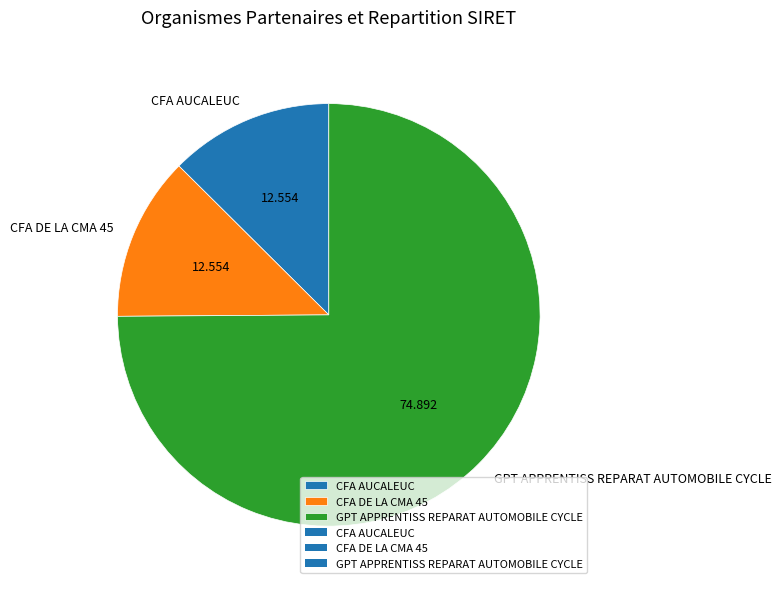

True or false: CFA DE LA CMA 45 accounts for 1% of the total.

False